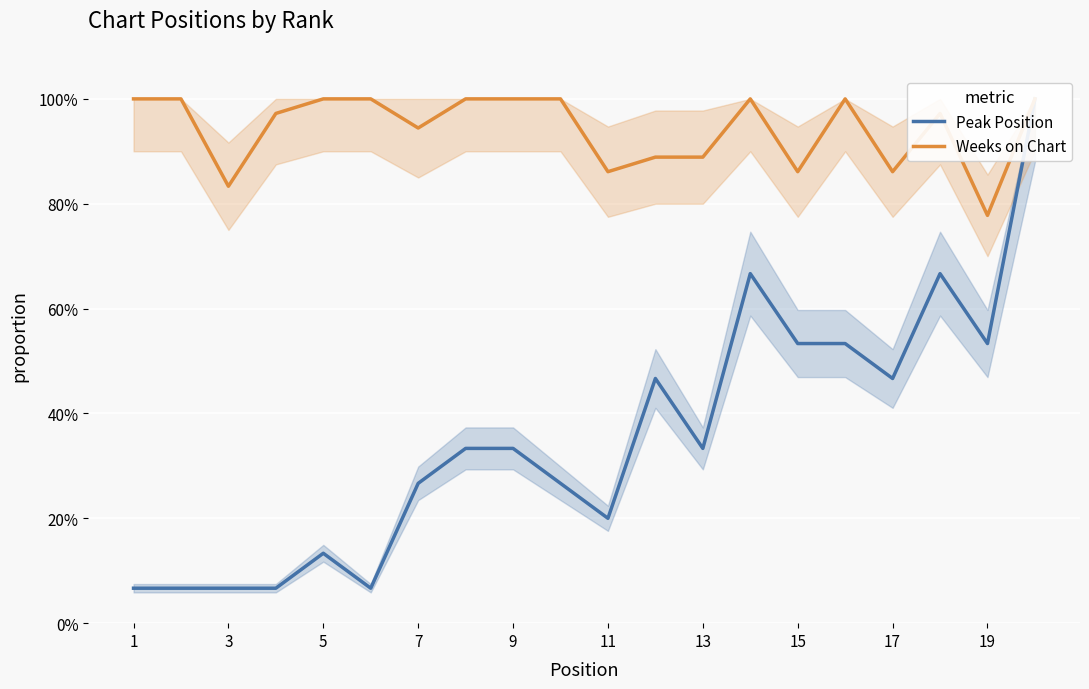

Is the value of Peak Position at 3 greater than the value of Weeks on Chart at 15?

No